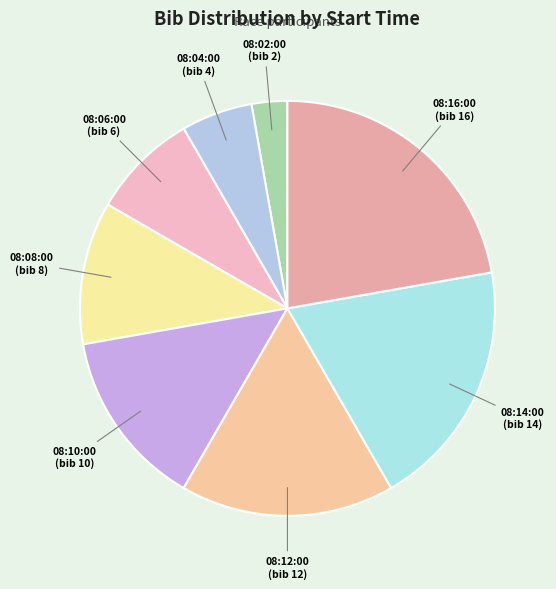

Approximately how many times larger is the value at 08:14:00 compared to 08:06:00?

2.3